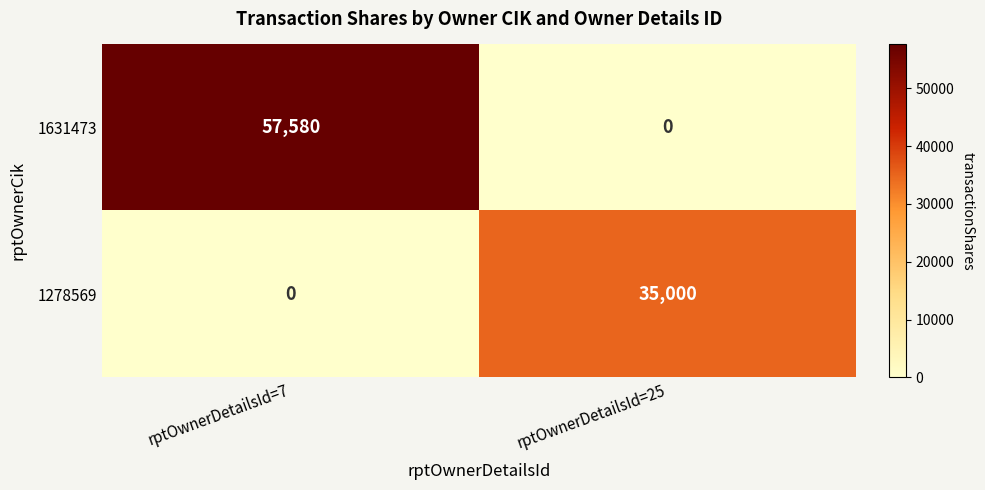

Reading left to right, list all the values displayed in this chart.

1631473: 57580	0
1278569: 0	35000